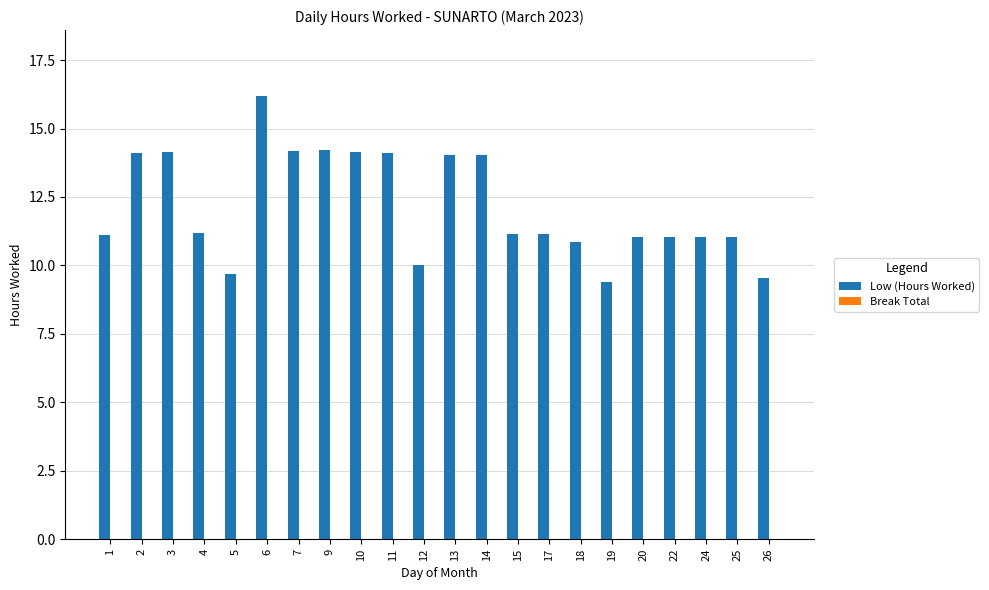

True or false: the data shows 11.0 at 22.

True